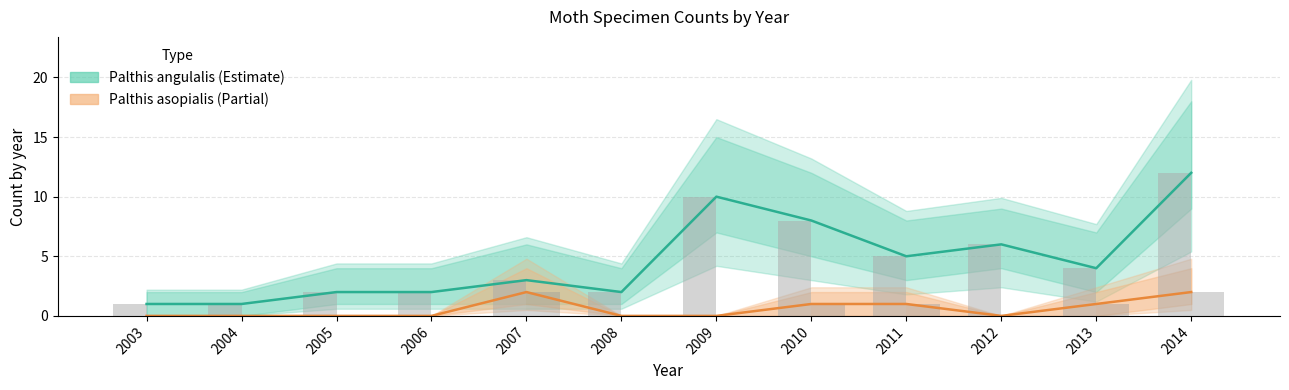

Reading right to left, extract all data points from this chart.

Palthis angulalis: 2014=12	2013=4	2012=6	2011=5	2010=8	2009=10	2008=2	2007=3	2006=2	2005=2	2004=1	2003=1
Palthis asopialis: 2014=2	2013=1	2012=0	2011=1	2010=1	2009=0	2008=0	2007=2	2006=0	2005=0	2004=0	2003=0